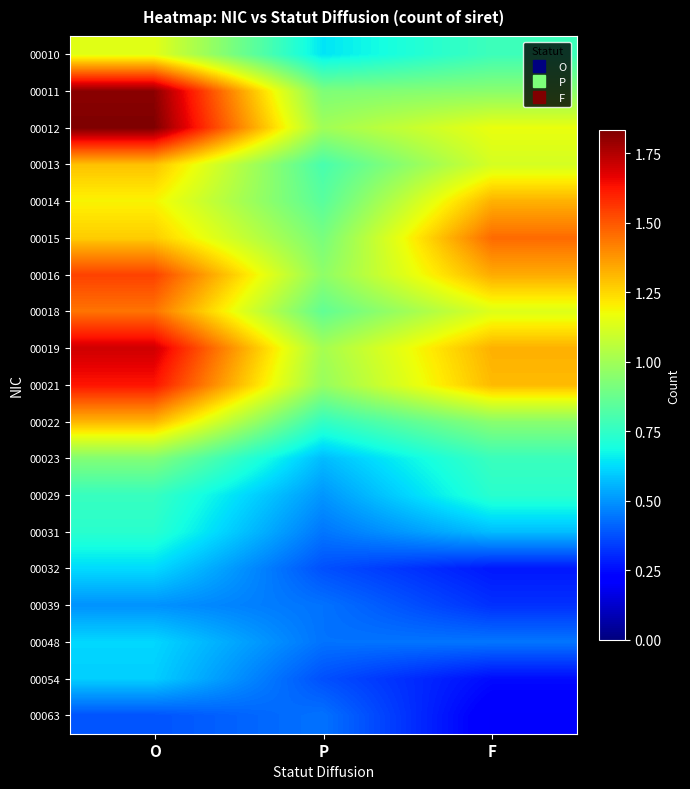

At how many categories does at least one series exceed 0?

3